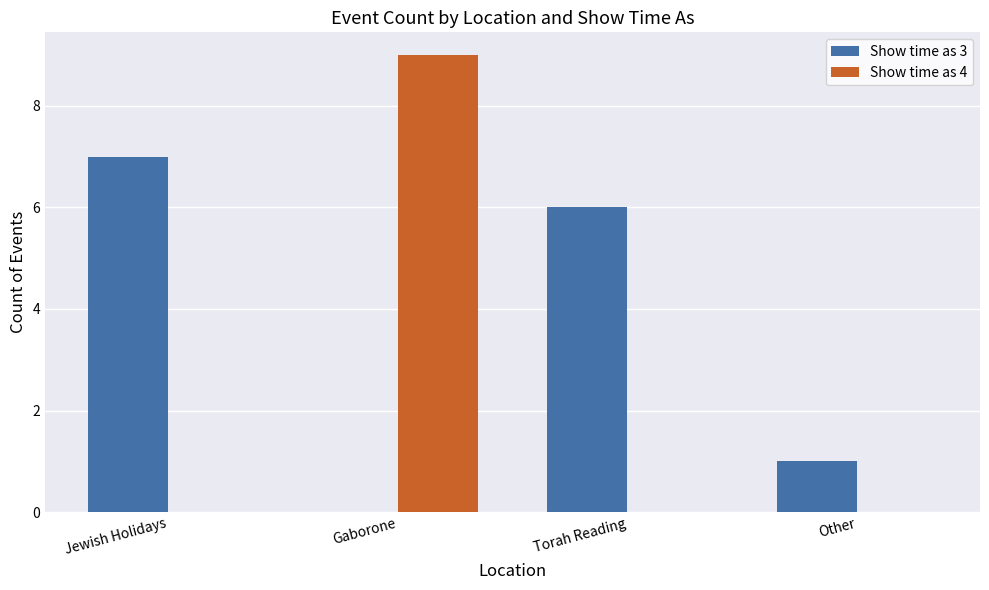

What is the total value across all series at Jewish Holidays?

7